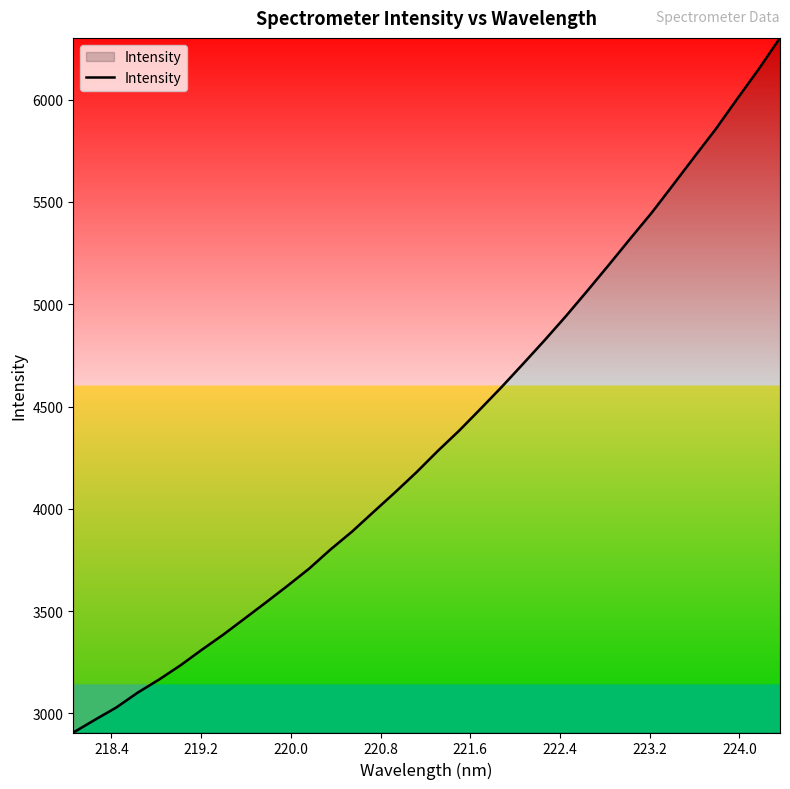

True or false: there are more than 2 points higher than both neighbors.

False